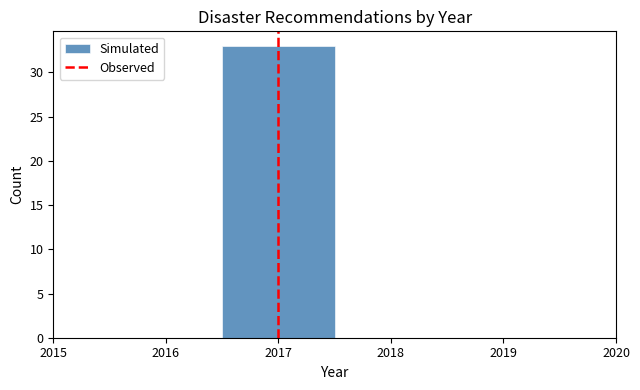

Reading left to right, transcribe this chart: for each bar, give the range it covers on the x-axis and its height. The values are not printed on the chart, so give them approximately, as read against the axis.

2015.5 to 2016.5: 0
2016.5 to 2017.5: 33
2017.5 to 2018.5: 0